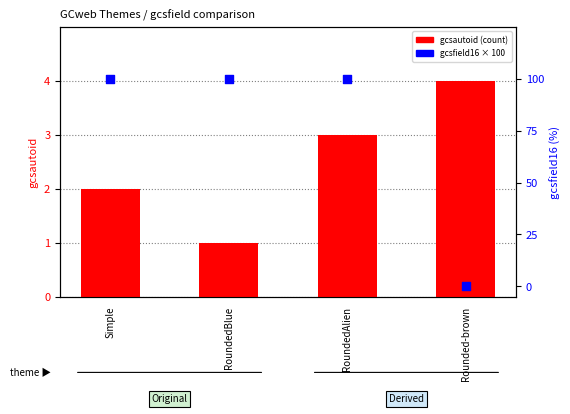

Which series reaches the maximum Y coordinate?

gcsfield16 (×100)